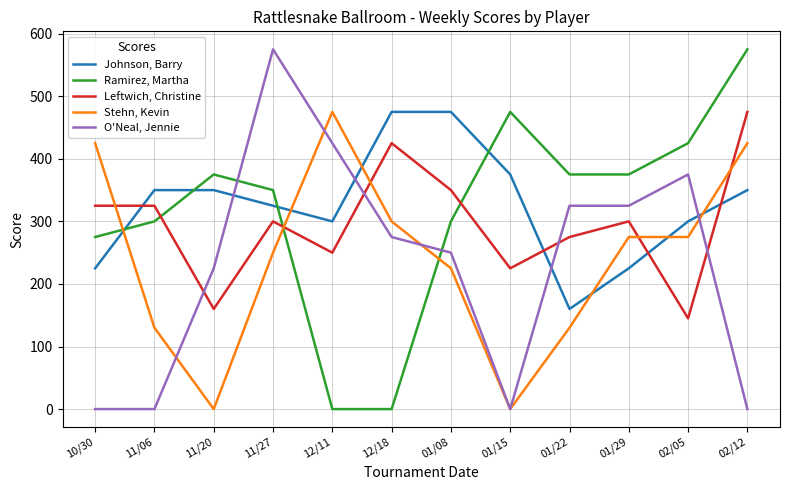

What is the difference between the maximum and minimum values in the Johnson, Barry series?

315